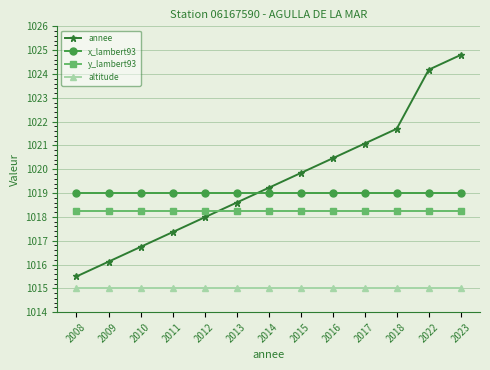

Between 2009 and 2015, which series saw the biggest shift?

annee